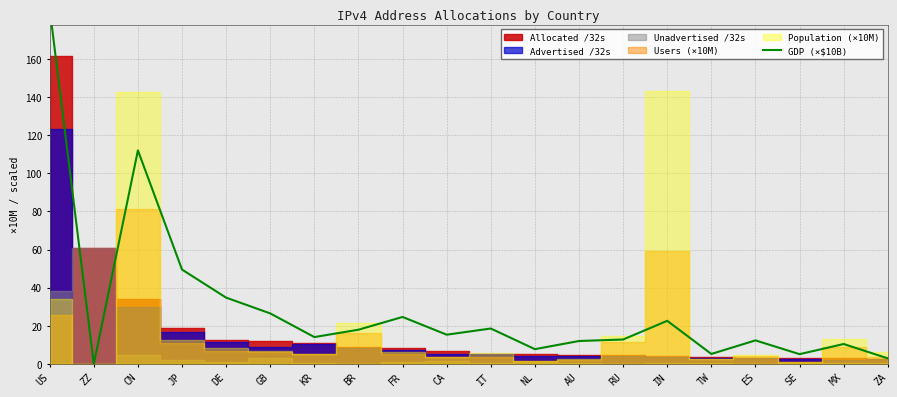

List the labels in order of value, largest first.

US, CN, JP, DE, GB, FR, IN, IT, BR, CA, KR, RU, ES, AU, MX, NL, TW, SE, ZA, ZZ